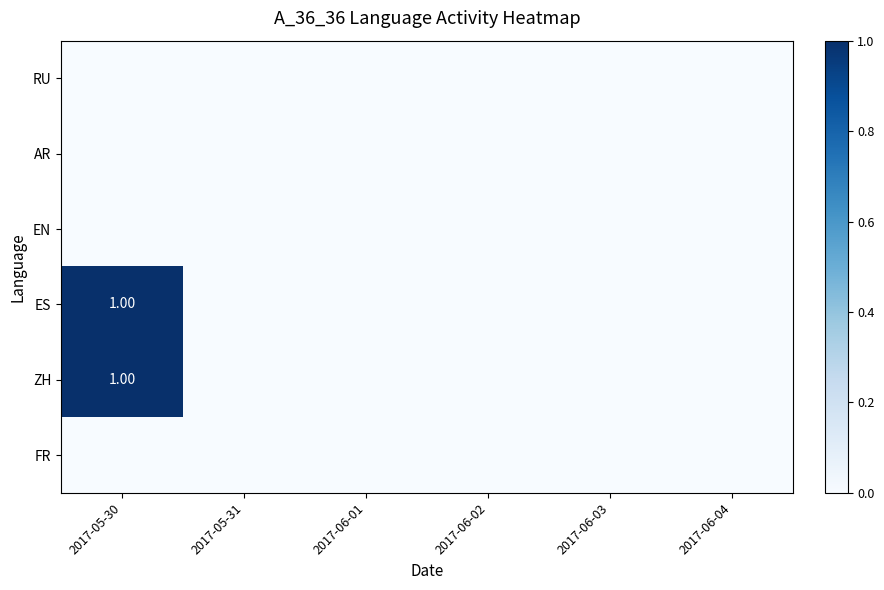

What is the maximum value shown in the chart?

1